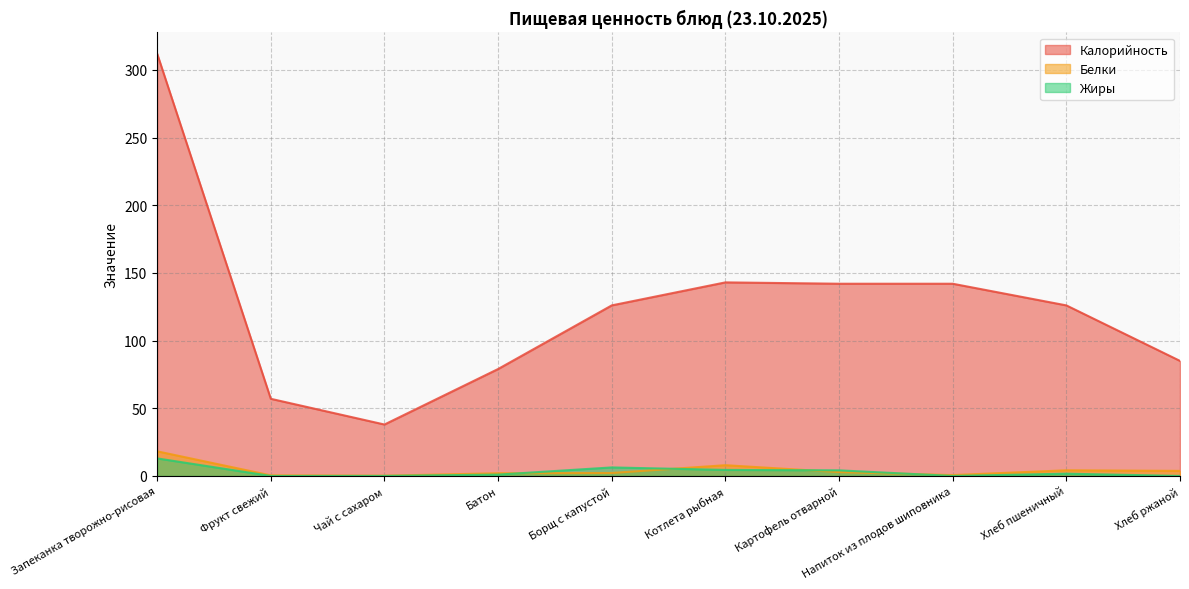

How many values in the Белки series are below 2?

3